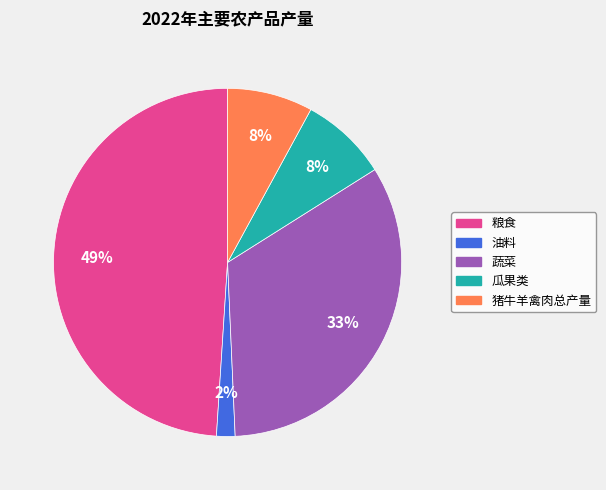

Count the number of slices in the pie.

5